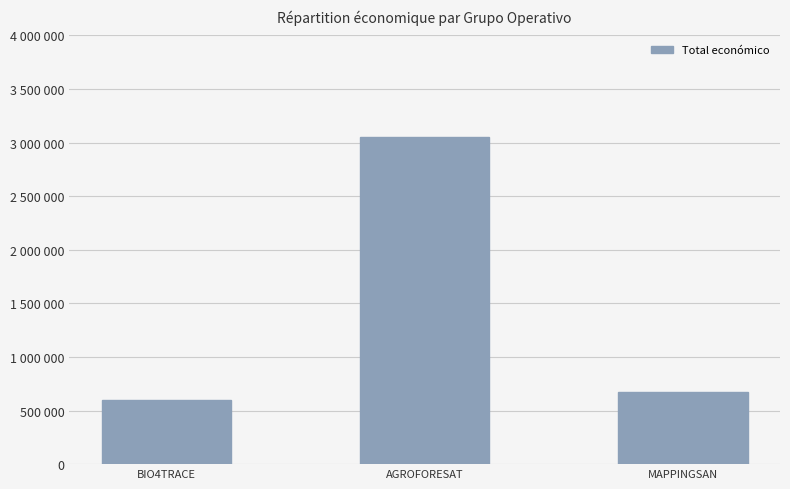

Rank the categories by value from lowest to highest.

BIO4TRACE, MAPPINGSAN, AGROFORESAT